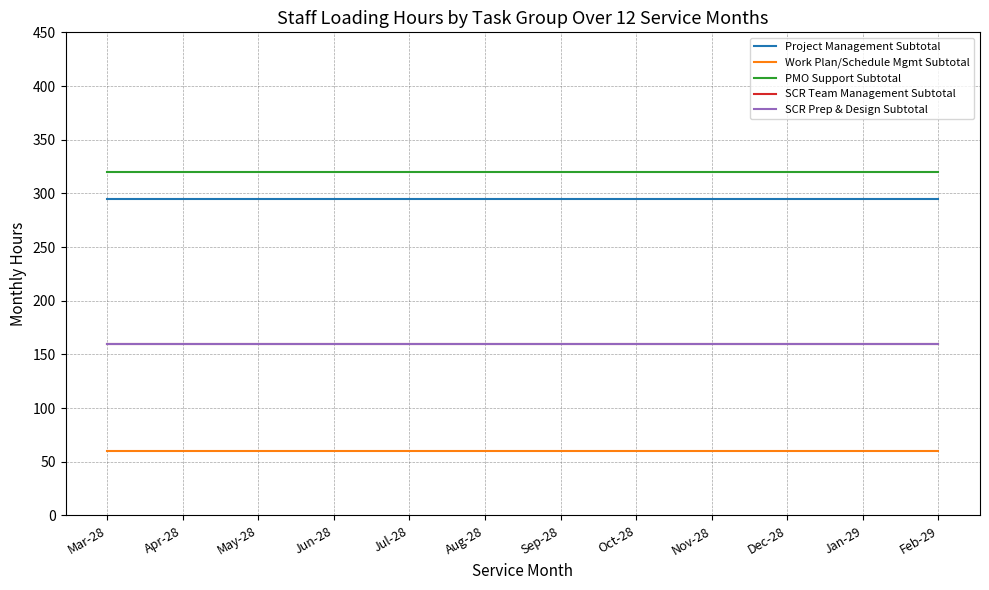

Is this an area chart (filled region under the line)?

No